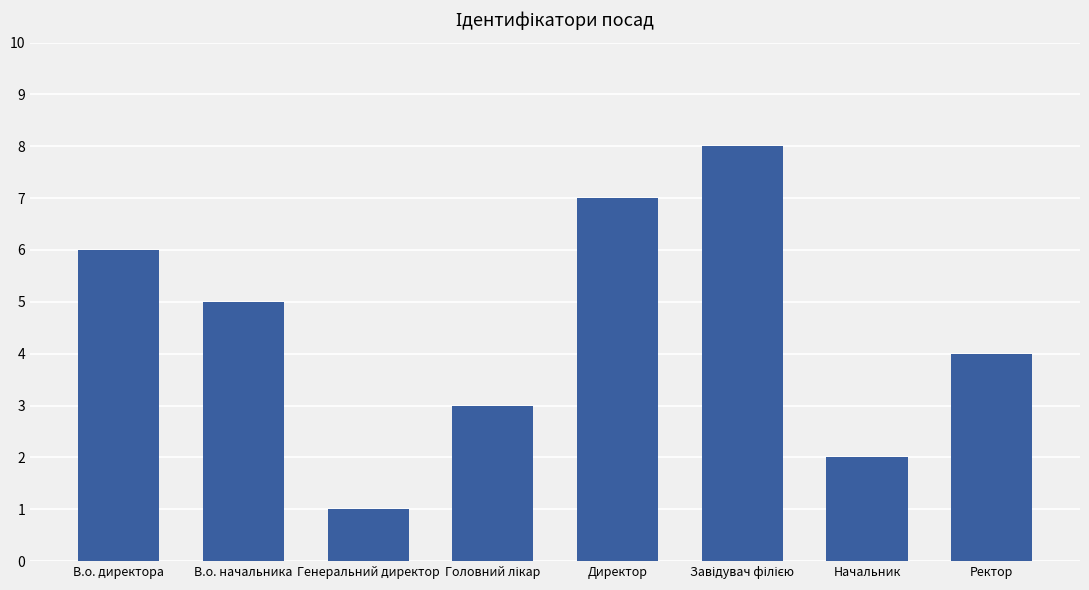

Count the number of data series in this chart.

1